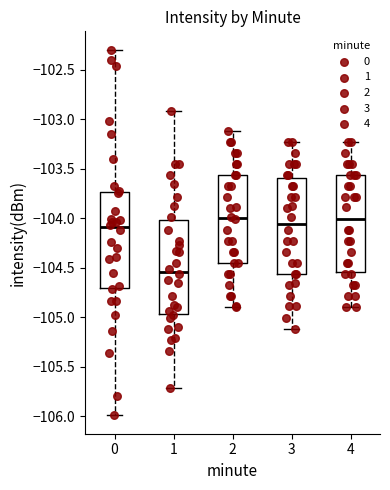

Which box has the lowest median line?

1